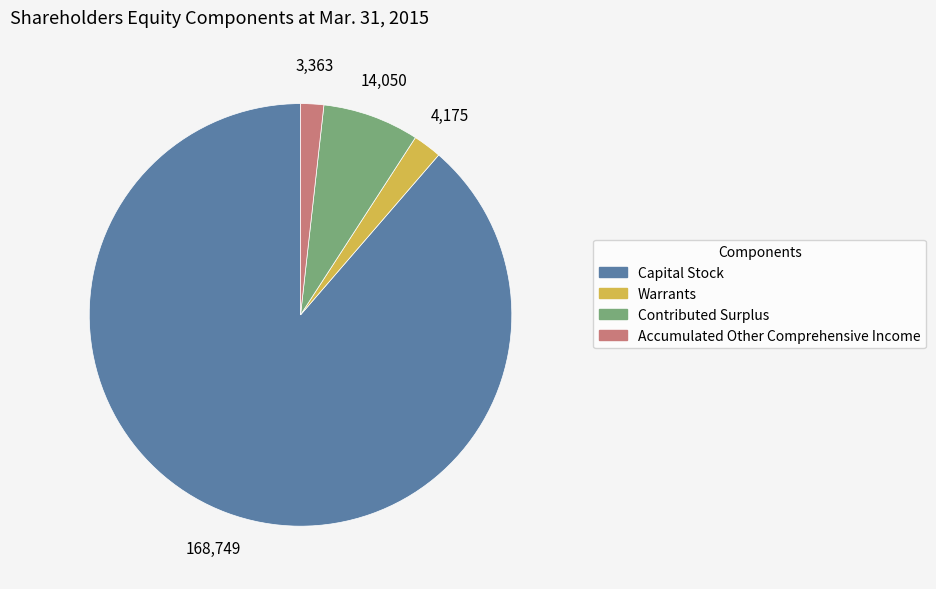

True or false: Capital Stock accounts for 97% of the total.

False